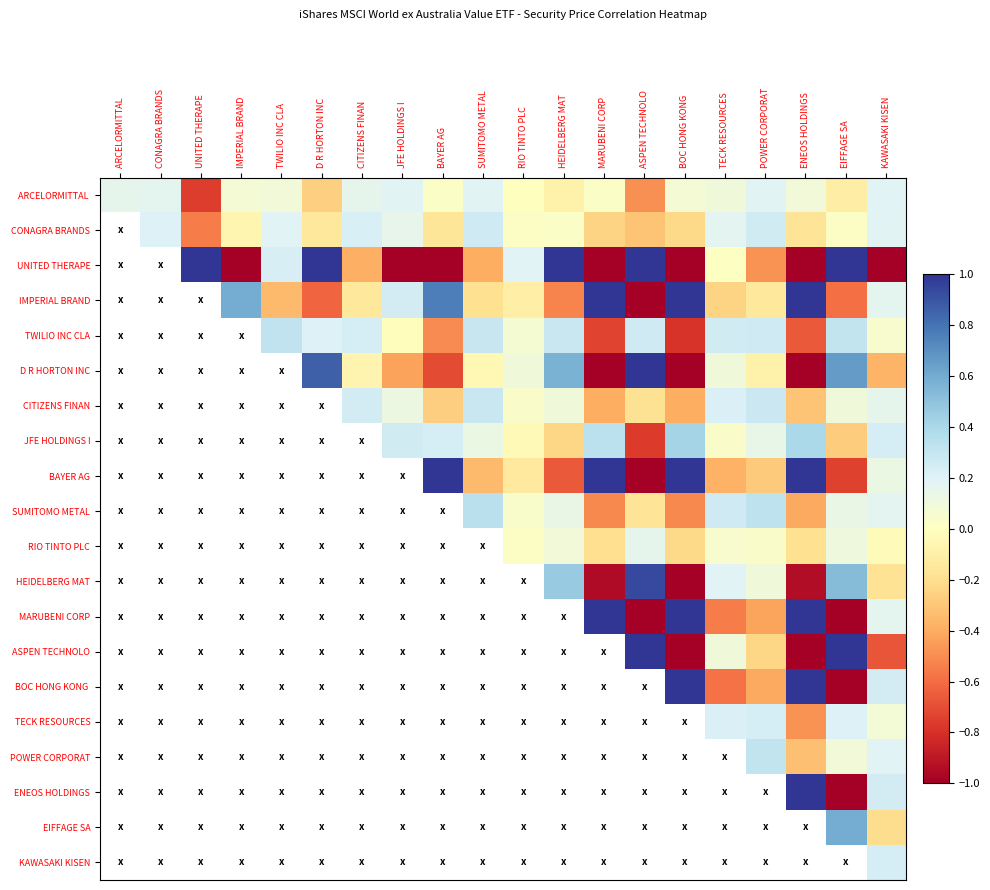

Which has a higher value, KAWASAKI KISEN or ENEOS HOLDINGS?

KAWASAKI KISEN